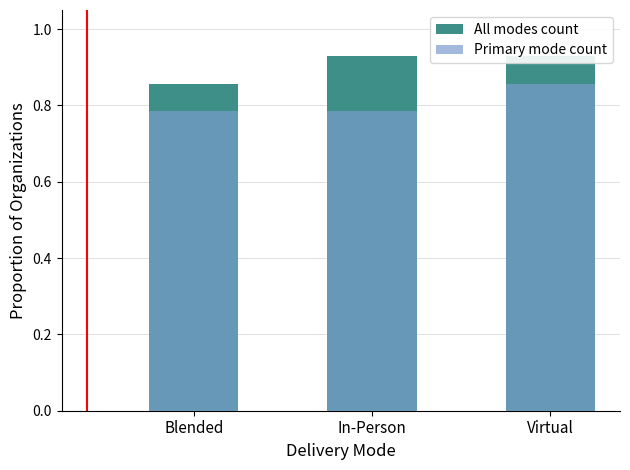

At which label does All modes count reach its peak?

In-Person